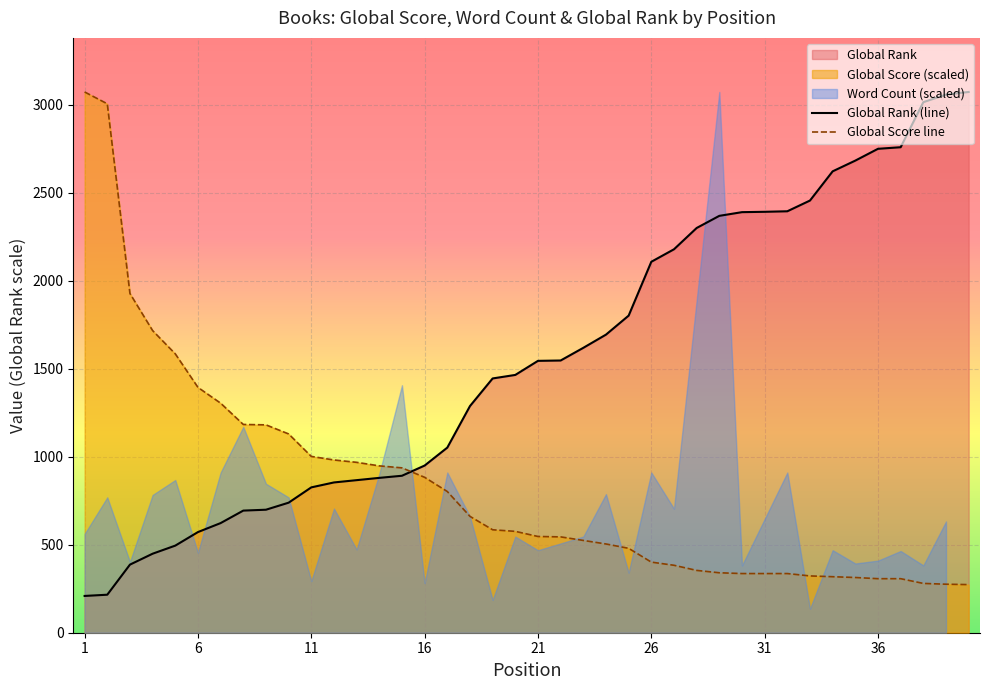

Does the chart display data point markers on the line(s)?

No